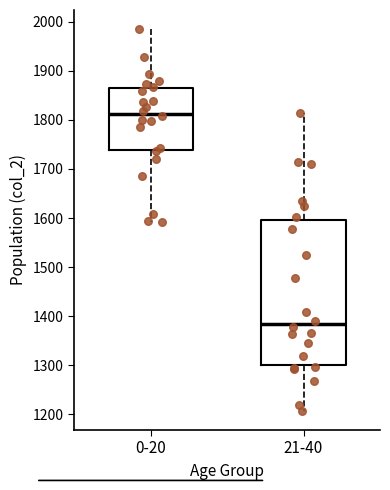

Reading left to right, transcribe this box plot: for each box, give where its median line is, the range the box spans, and where its two whiskers end, as read against the y-axis. The values are not printed on the chart, so give them approximately, as read against the axis.

0-20: median 1810, box 1740 to 1860, whiskers 1590 to 1990
21-40: median 1380, box 1300 to 1600, whiskers 1210 to 1820